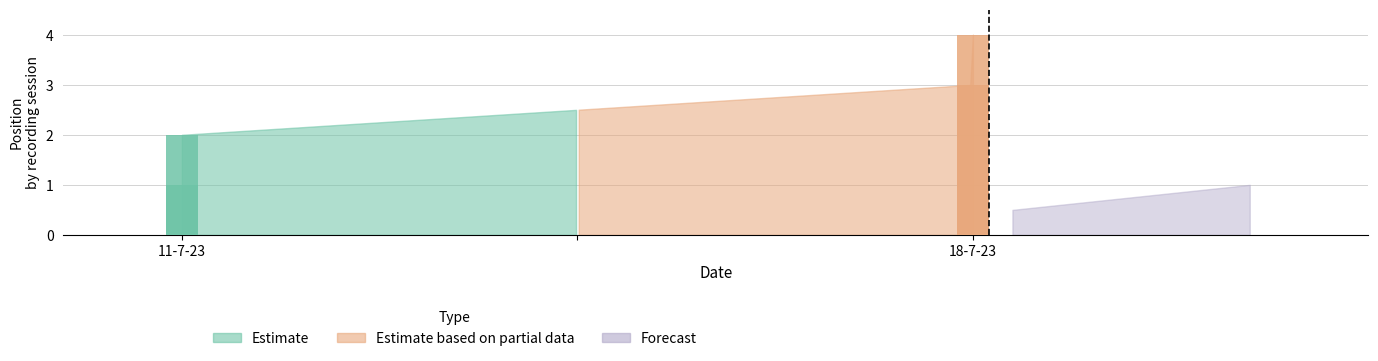

At which category does the chart reach its peak across all series?

18-7-23